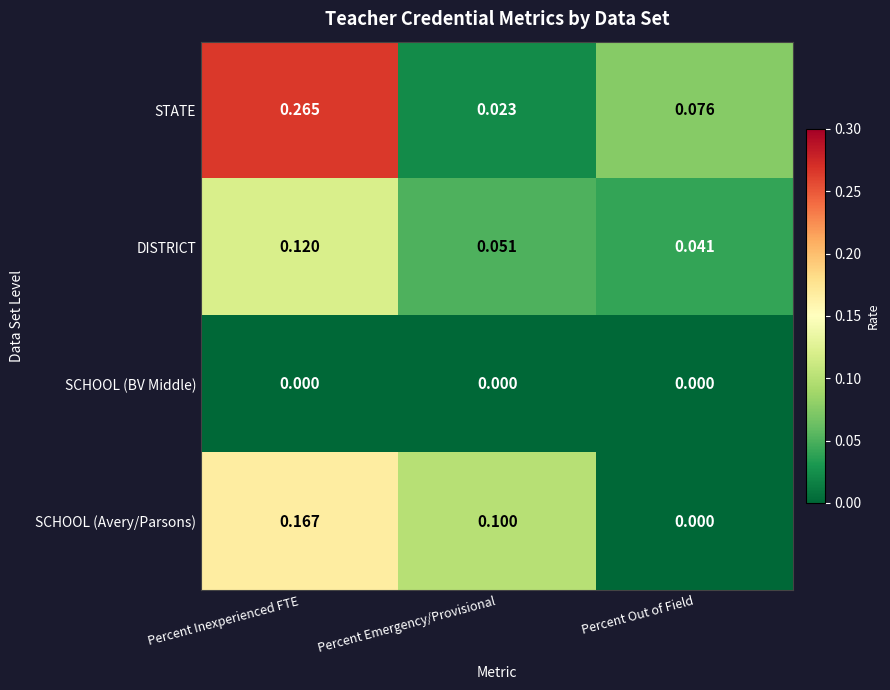

At which label does SCHOOL (Avery/Parsons) reach its peak?

Percent Inexperienced FTE